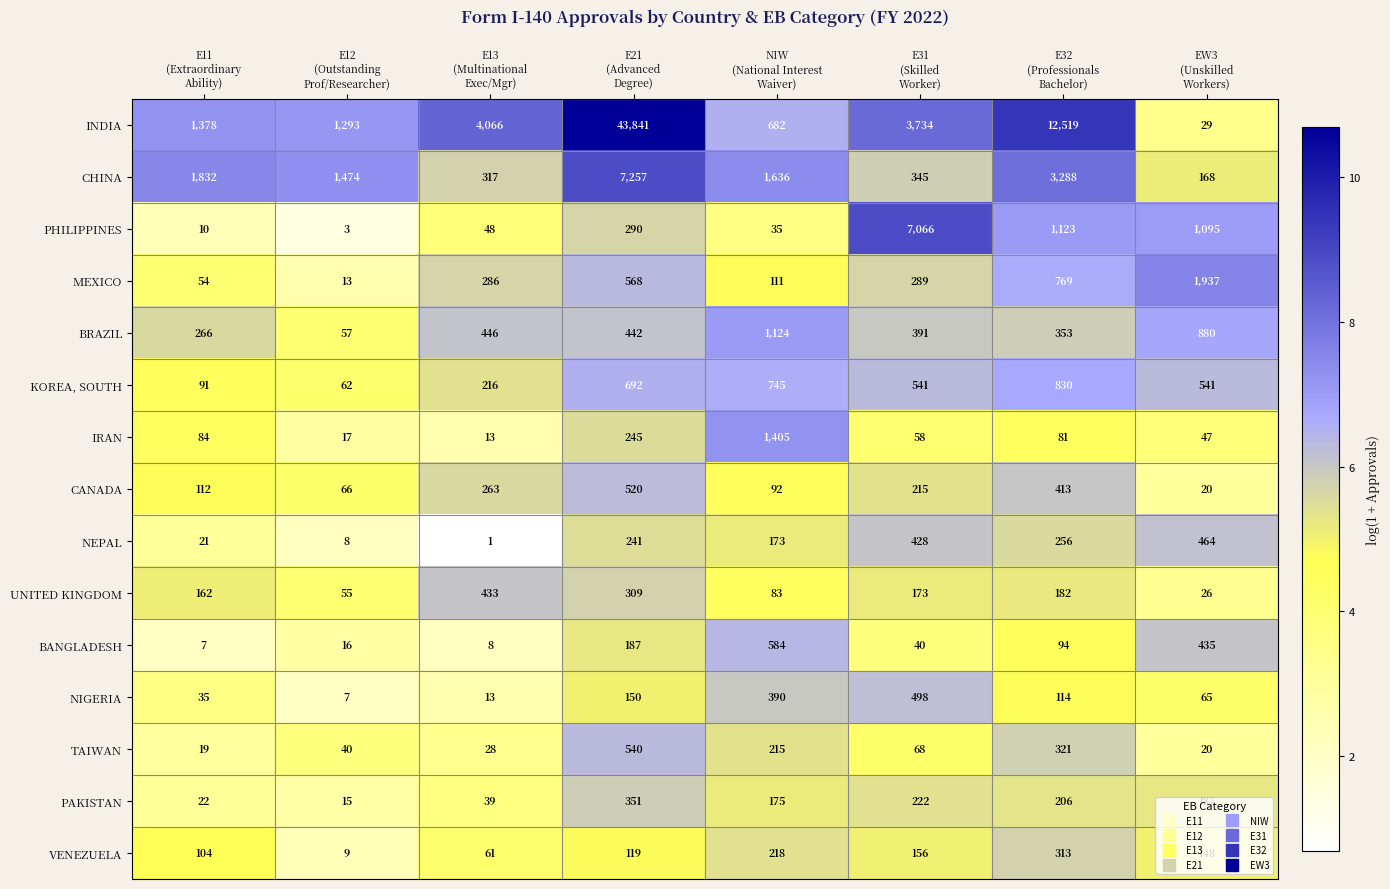

What is the difference between the second highest and minimum values in the MEXICO series?

756